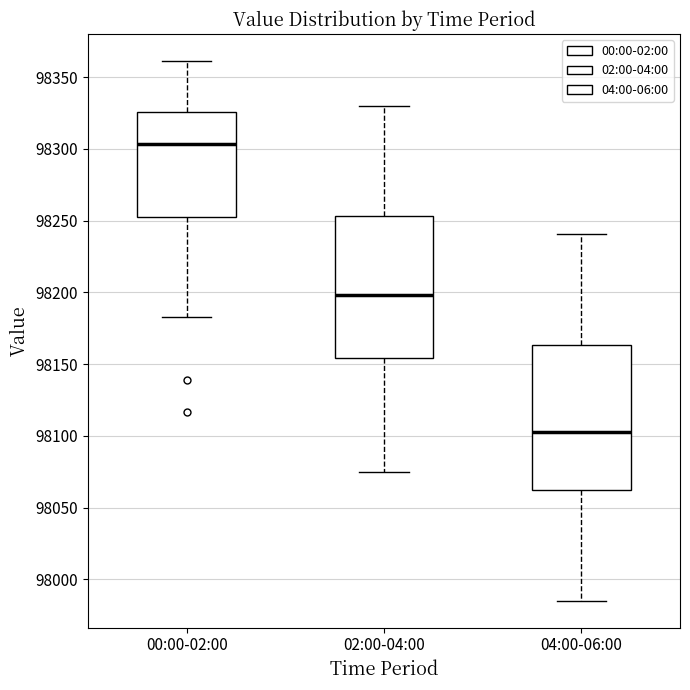

Reading left to right, transcribe this box plot: for each box, give where its median line is, the range the box spans, and where its two whiskers end, as read against the y-axis. The values are not printed on the chart, so give them approximately, as read against the axis.

00:00-02:00: median 98305, box 98255 to 98325, whiskers 98185 to 98360
02:00-04:00: median 98200, box 98155 to 98255, whiskers 98075 to 98330
04:00-06:00: median 98105, box 98065 to 98165, whiskers 97985 to 98240